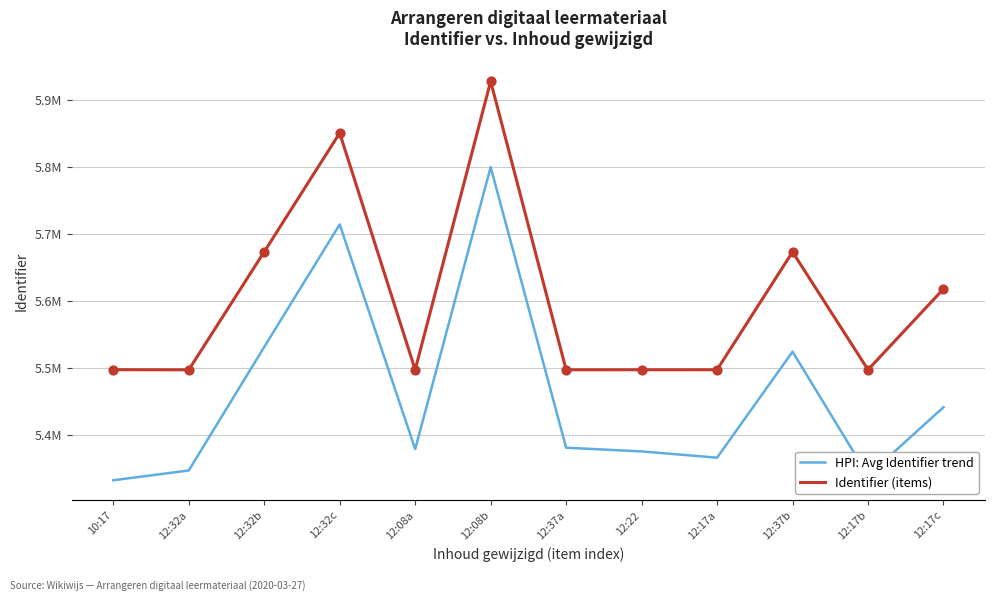

What is the total value across all series at 12:32c?

11565421.6